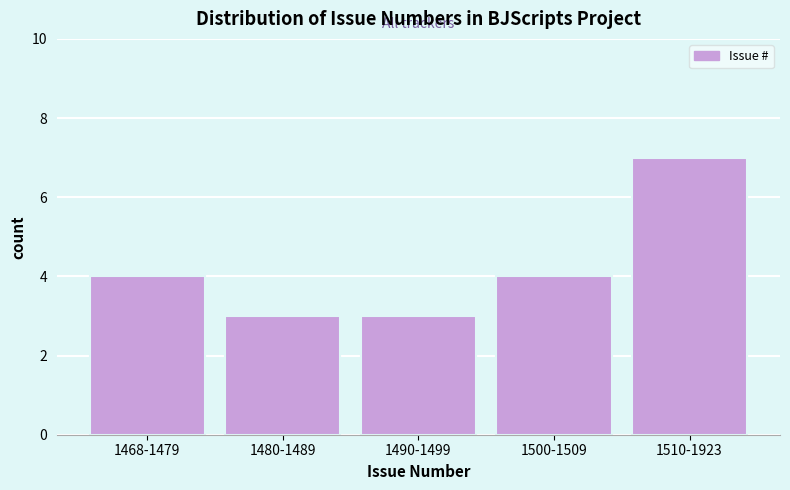

Reading left to right, what are all the values shown in this chart?

1468-1479=4	1480-1489=3	1490-1499=3	1500-1509=4	1510-1923=7